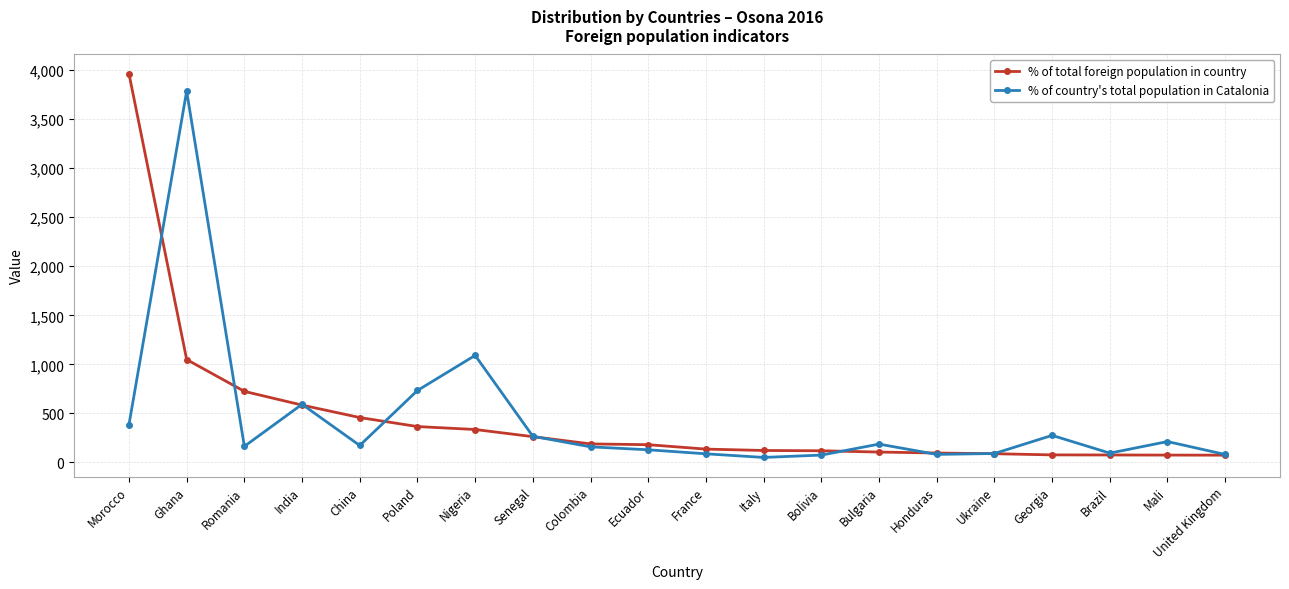

At which label does % of total foreign population in country reach its peak?

Morocco